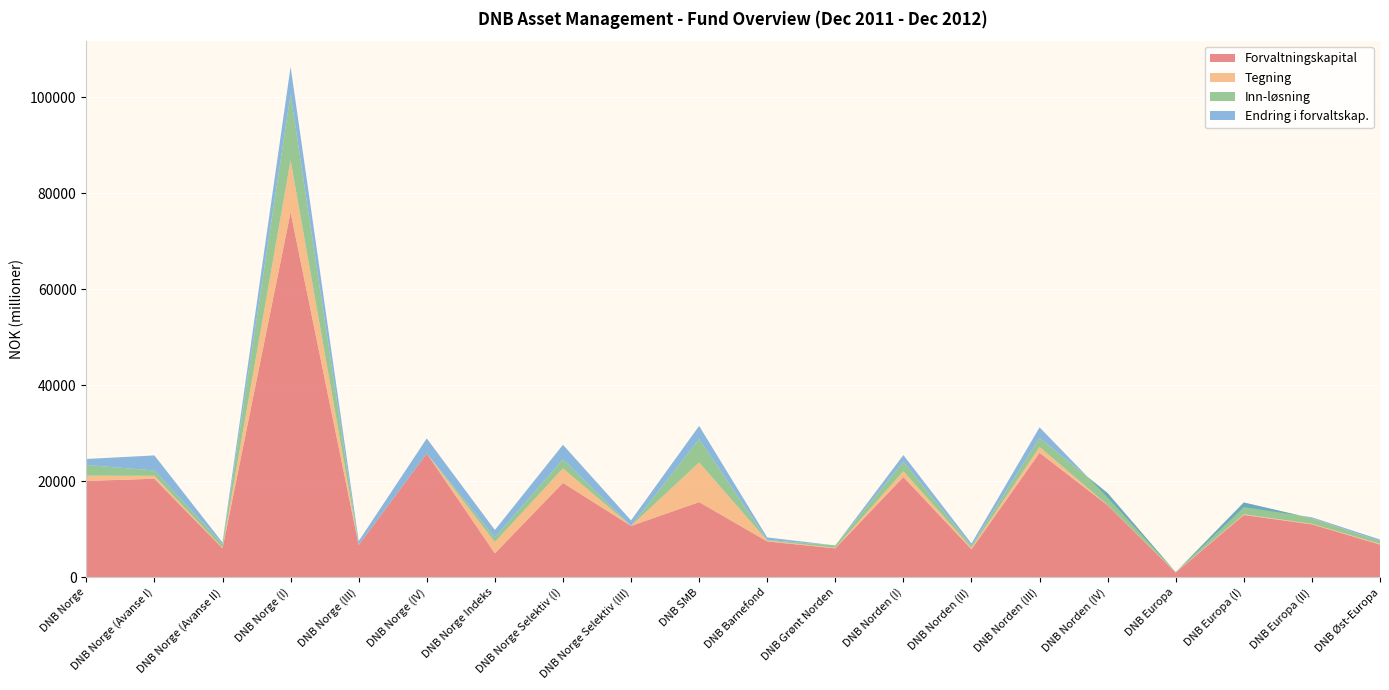

Reading left to right, list all the values displayed in this chart.

Forvaltningskapital: 20062	20519	6008	76069	6700	25795	4966	19655	10678	15652	7450	6013	20869	5815	25927	14987	937	12961	11012	6796
Tegning: 1094	605	101	10835	12	0	2351	3027	0	8257	168	104	1218	293	1206	55	47	146	111	158
Inn-løsning: 2232	1116	792	13770	23	0	982	1882	0	4882	138	501	1978	426	1893	2471	53	2456	1153	552
Endring i forvaltskap.: 1251	3140	332	5735	787	3130	1538	3038	1160	2742	532	-4	1391	494	2209	-887	68	-946	208	342